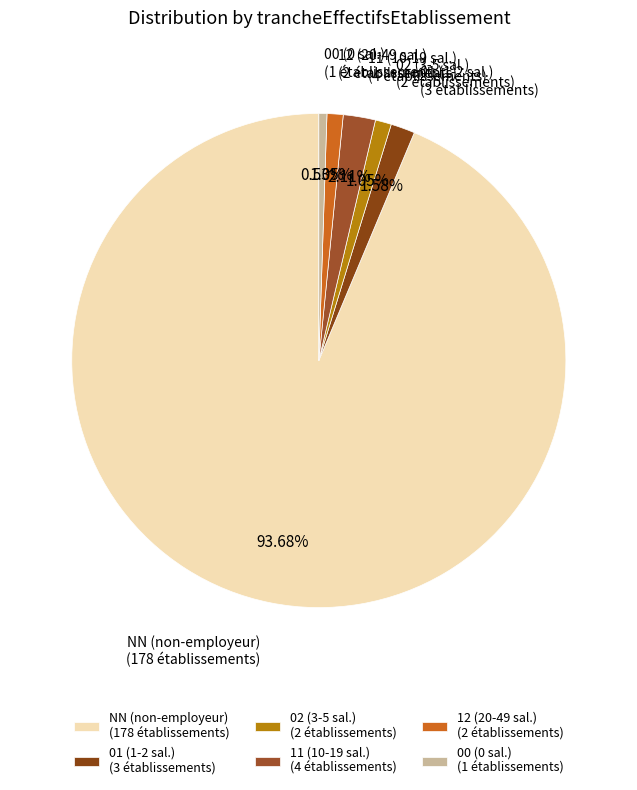

What is the largest slice in the pie chart?

NN